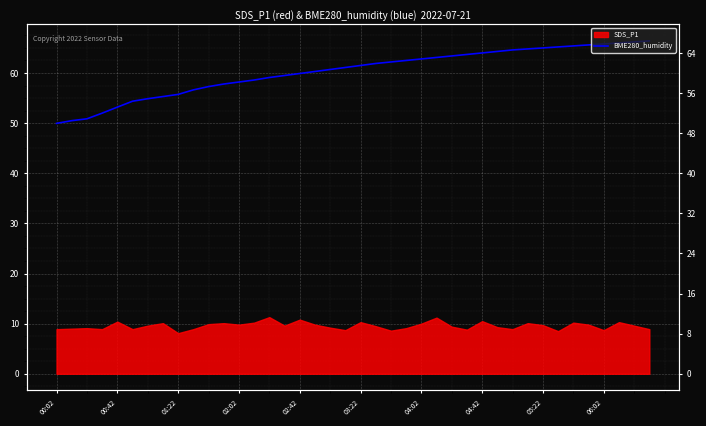

What is the change in value from 04:42 to 21?

+6.6